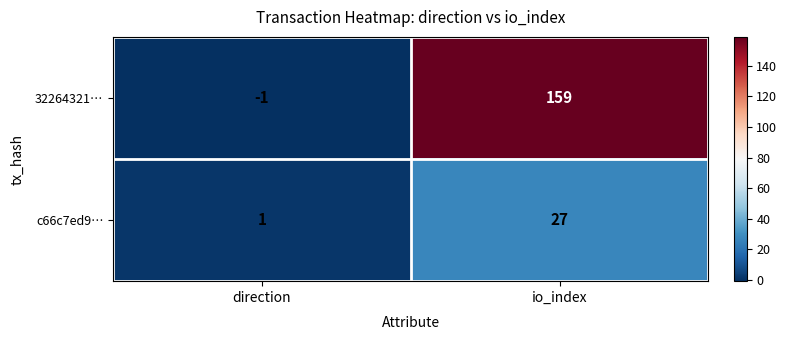

What is the average value of the c66c7ed9… series?

14